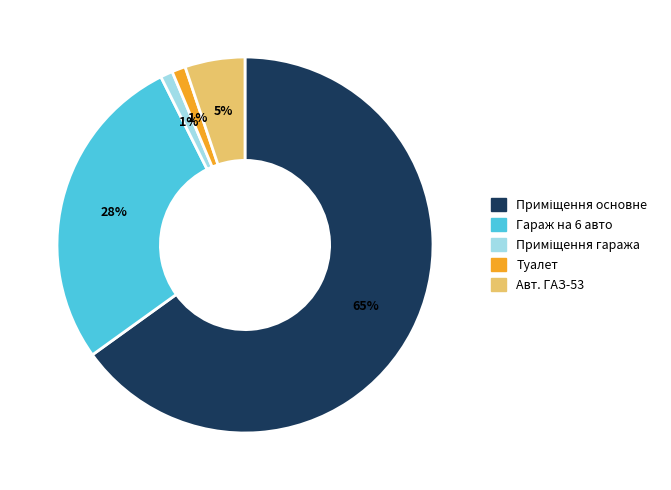

To the nearest percent, what is the average slice percentage?

20%